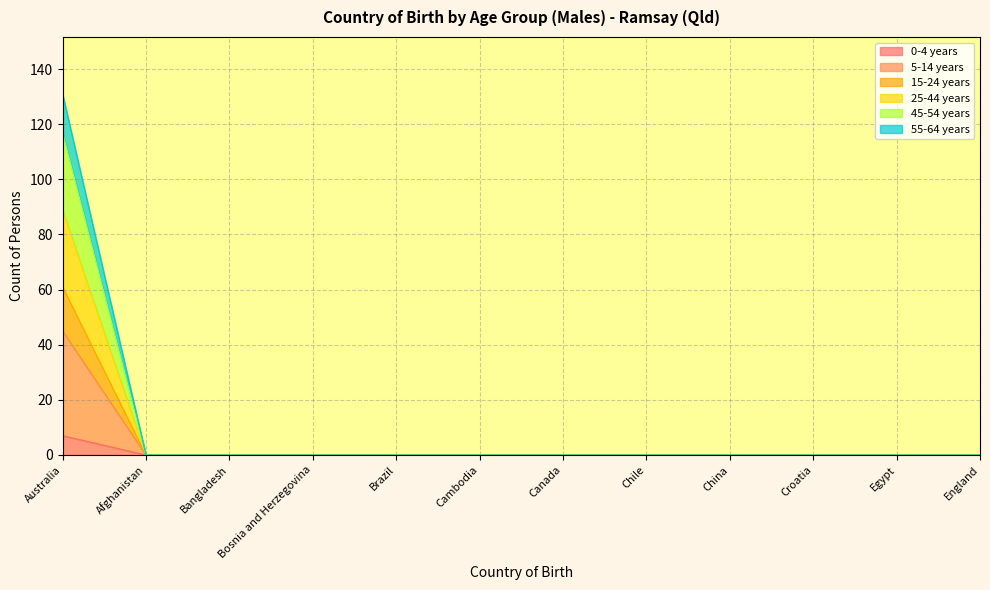

True or false: 0-4 years has a value of 0 at Chile.

True